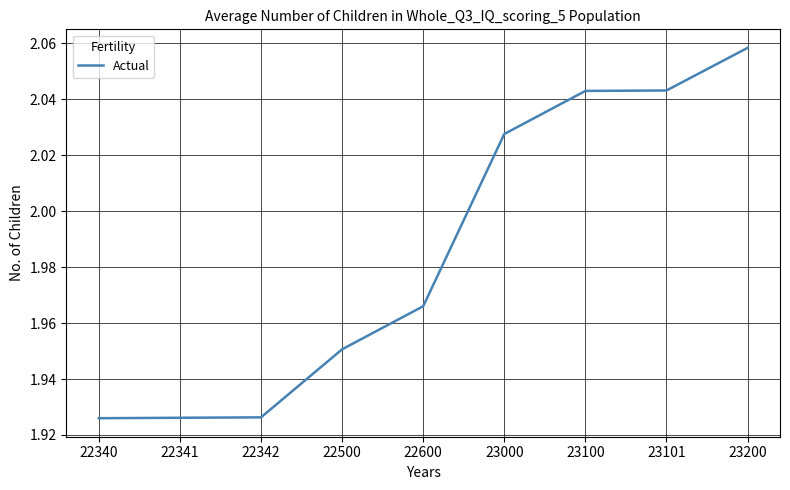

What is the change in value from 22500 to 23100?

+0.1